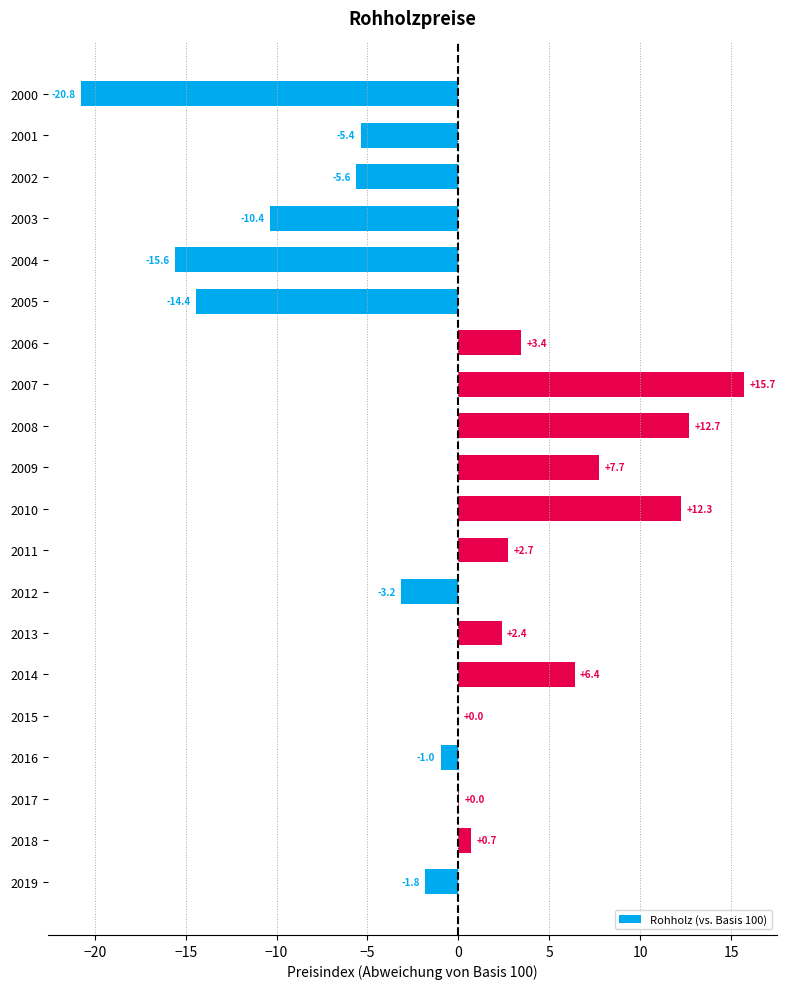

Is it true that the value at 2003 is -4.5?

False